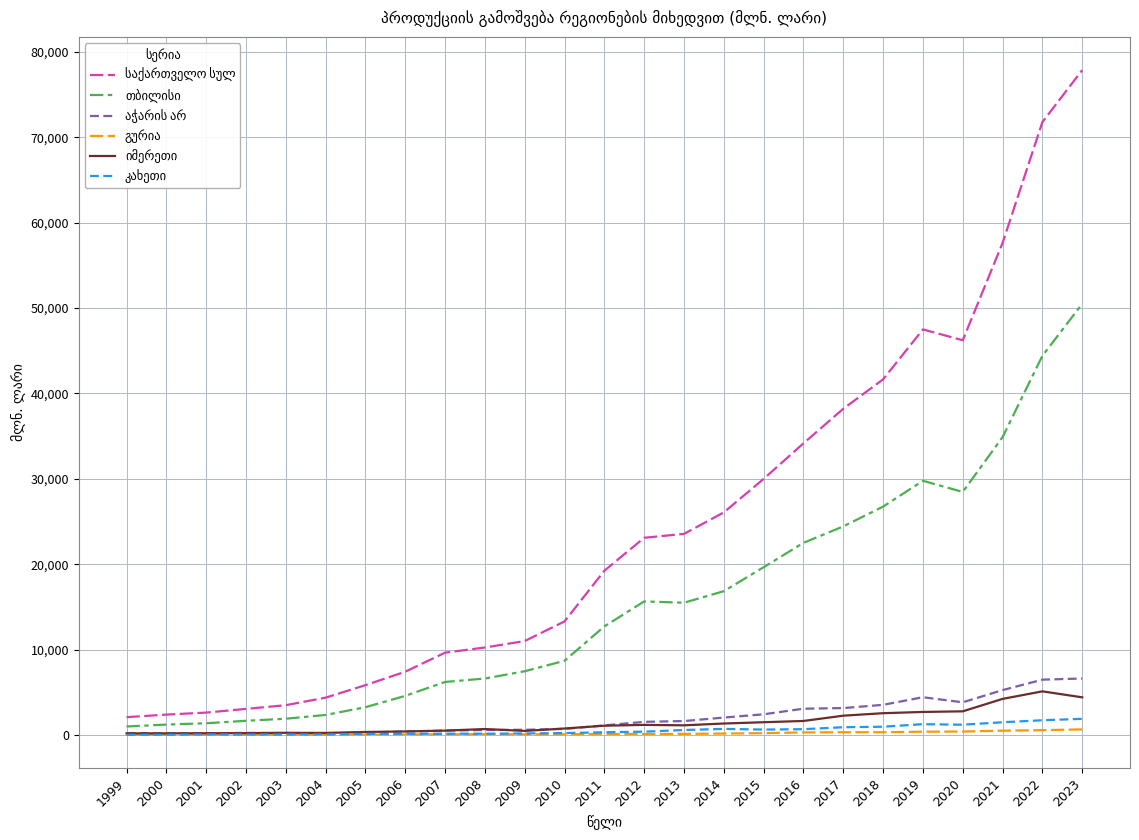

Which category has the highest value across all series?

2023